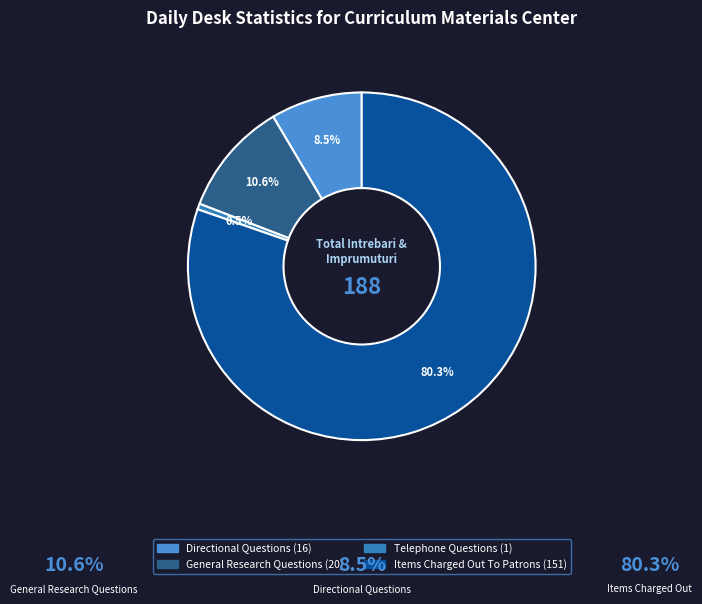

Is there a majority slice in this chart?

Yes